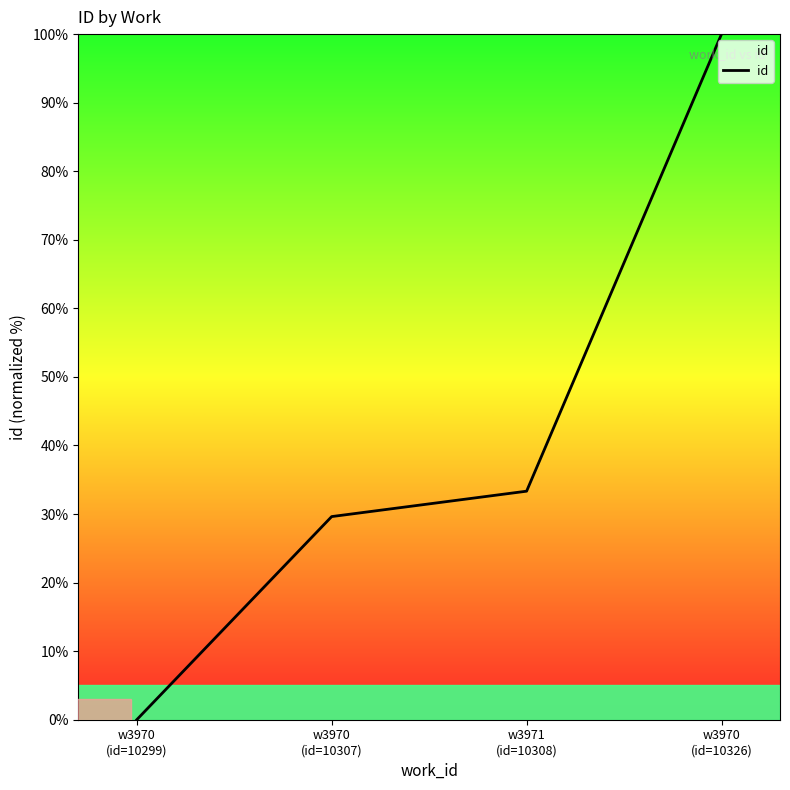

How many positive values are there?

3